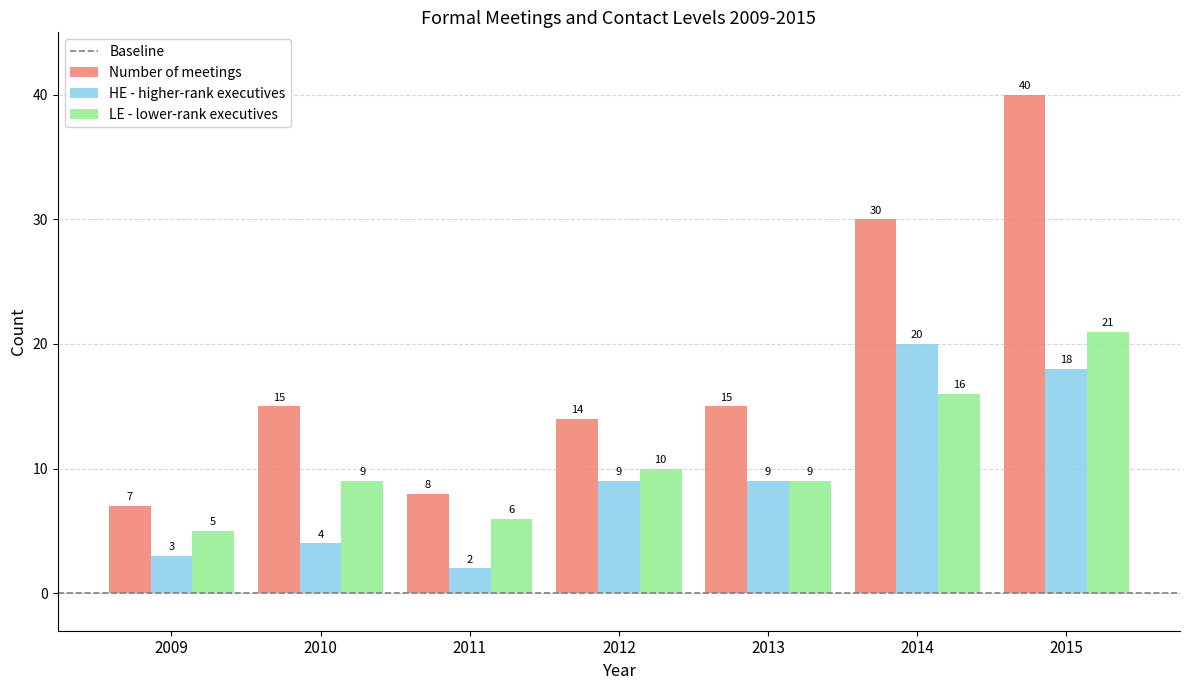

True or false: Number of meetings has a value of 3 at 2011.

False